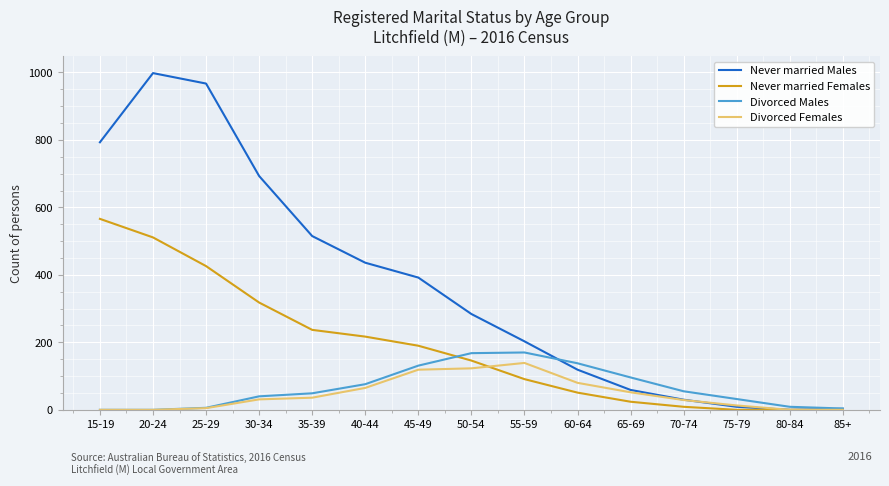

True or false: Divorced Females has a value of -72 at 20-24.

False